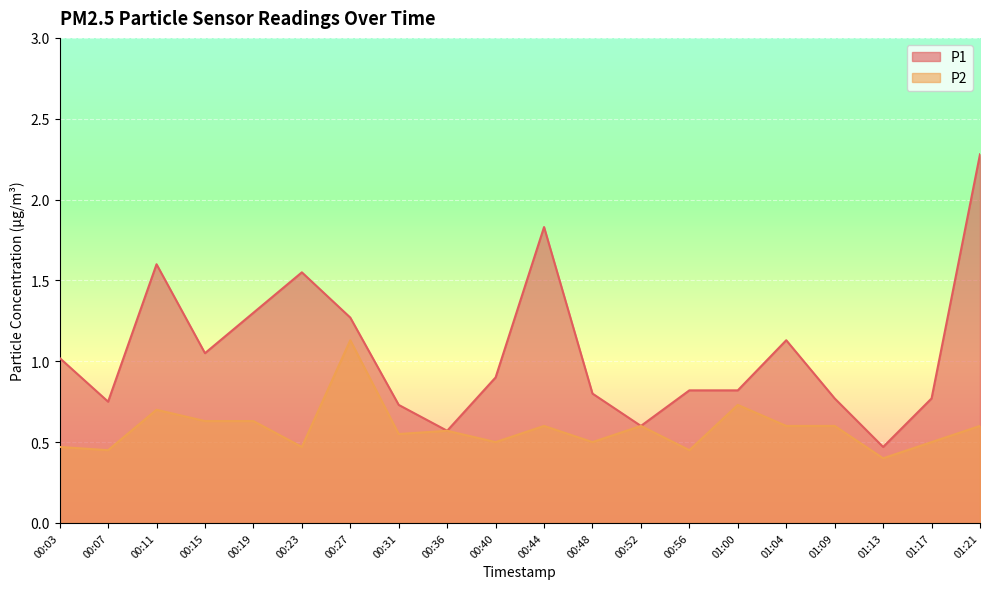

The value of P1 at 00:15 is 1.1. True or false?

True